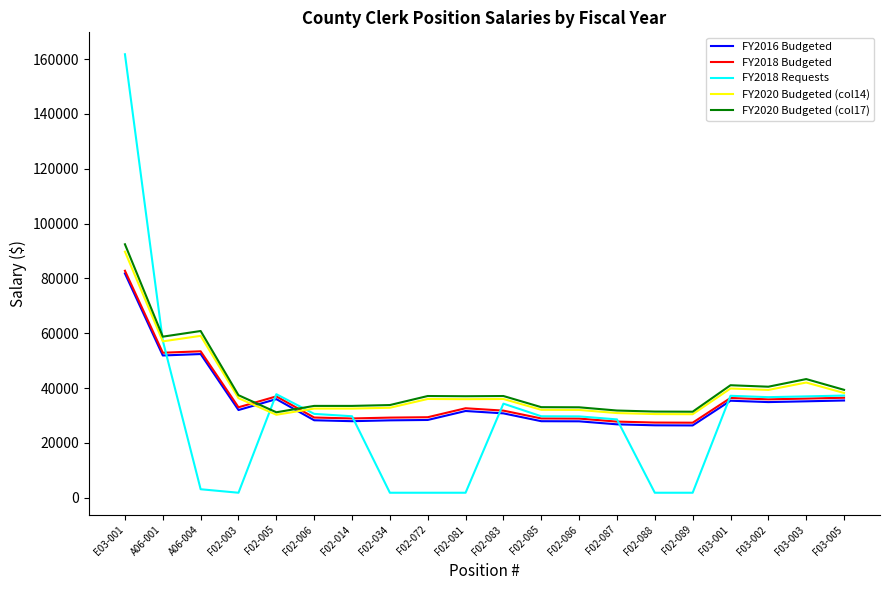

The value of FY2016 Budgeted at F02-085 is 38771.3. True or false?

False